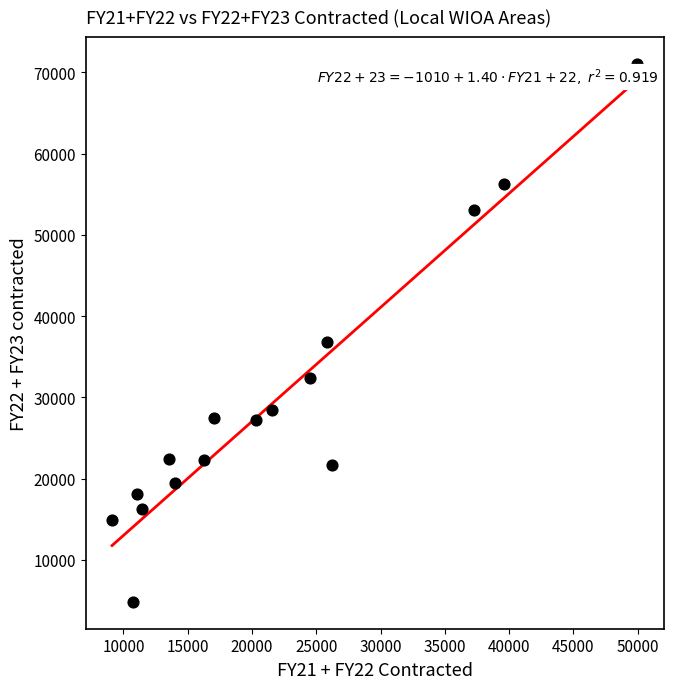

What is the range of X values (max minus min)?

40864.3